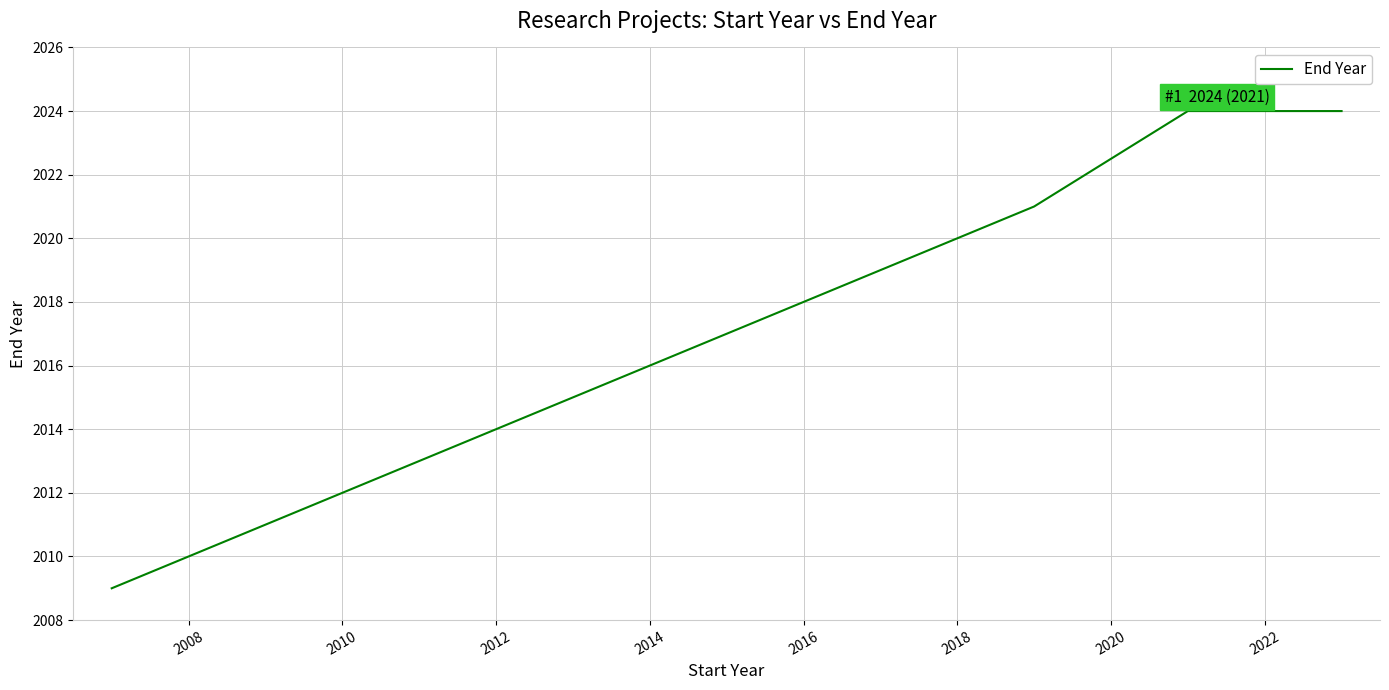

How many lines are shown in the chart?

1